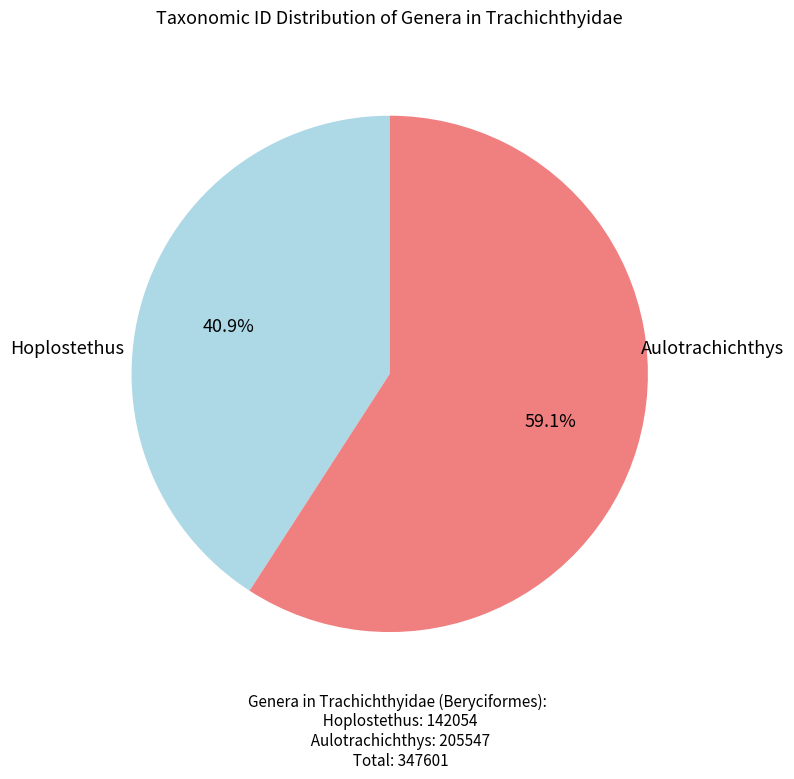

Does any single category account for the majority?

Yes